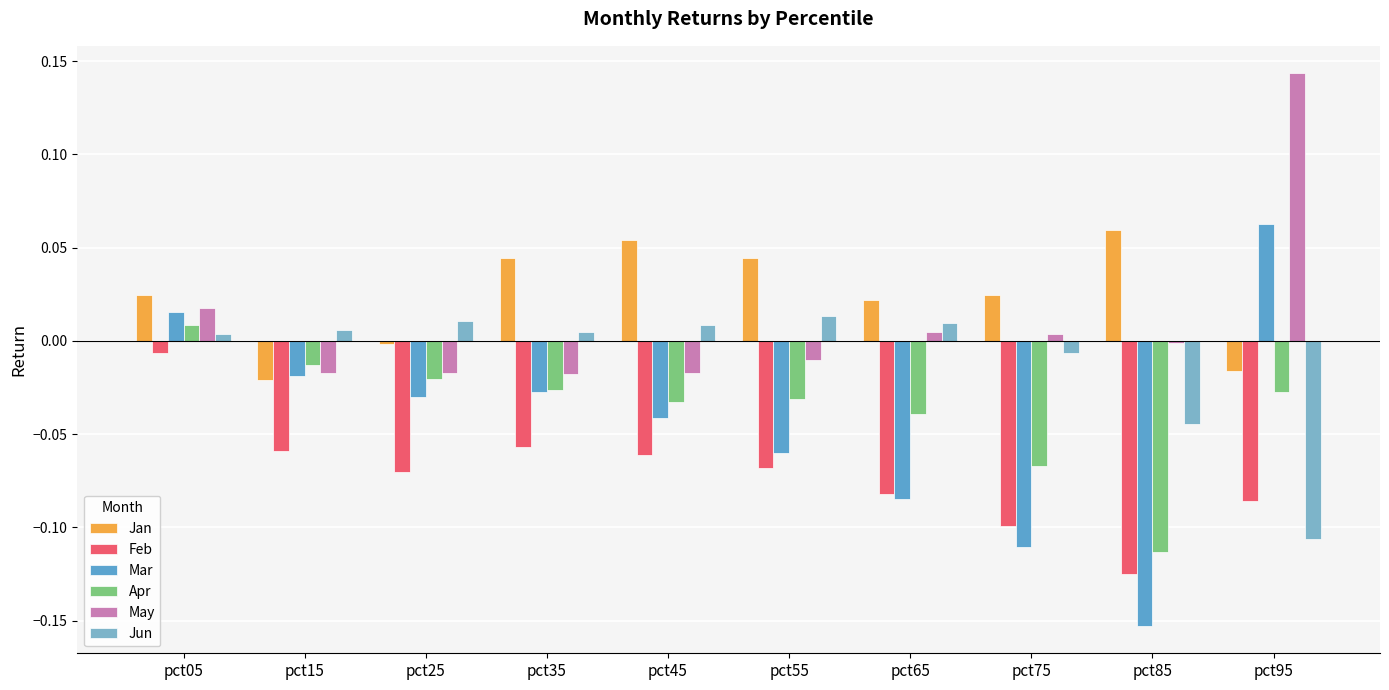

What is the difference between the second highest and minimum values in the Feb series?

0.1